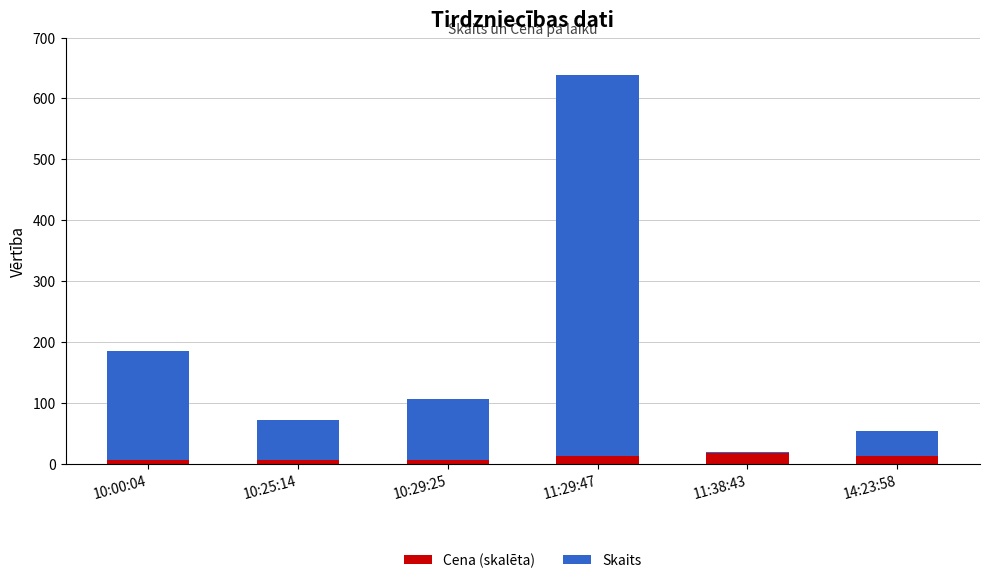

True or false: Cena (skalēta) has a value of 6 at 10:29:25.

True